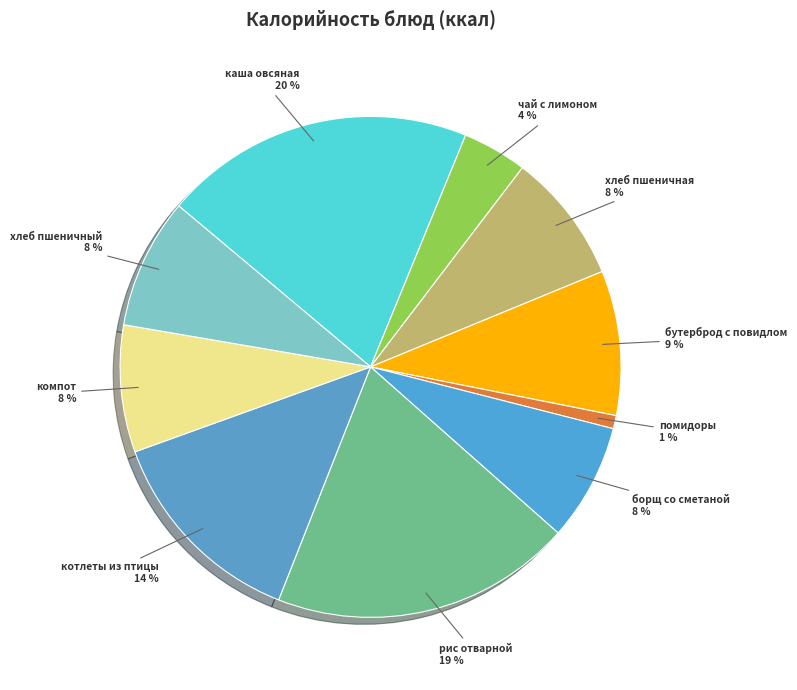

To the nearest percent, what is the combined percentage of борщ со сметаной and рис отварной?

27%